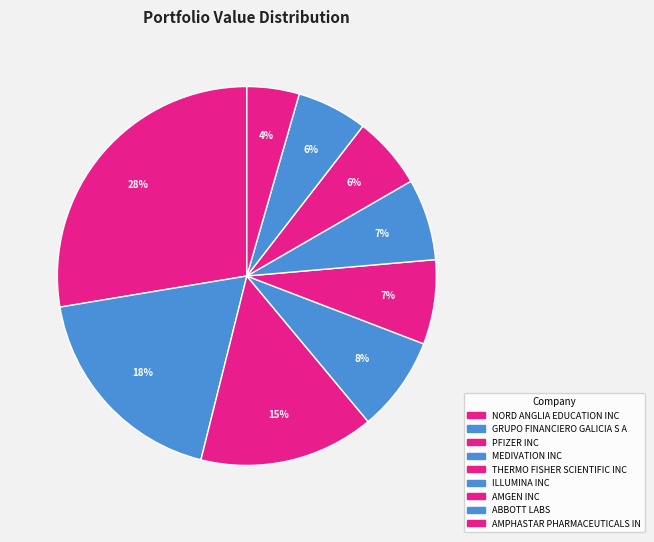

The AMPHASTAR PHARMACEUTICALS IN slice represents 10% of the pie. True or false?

False